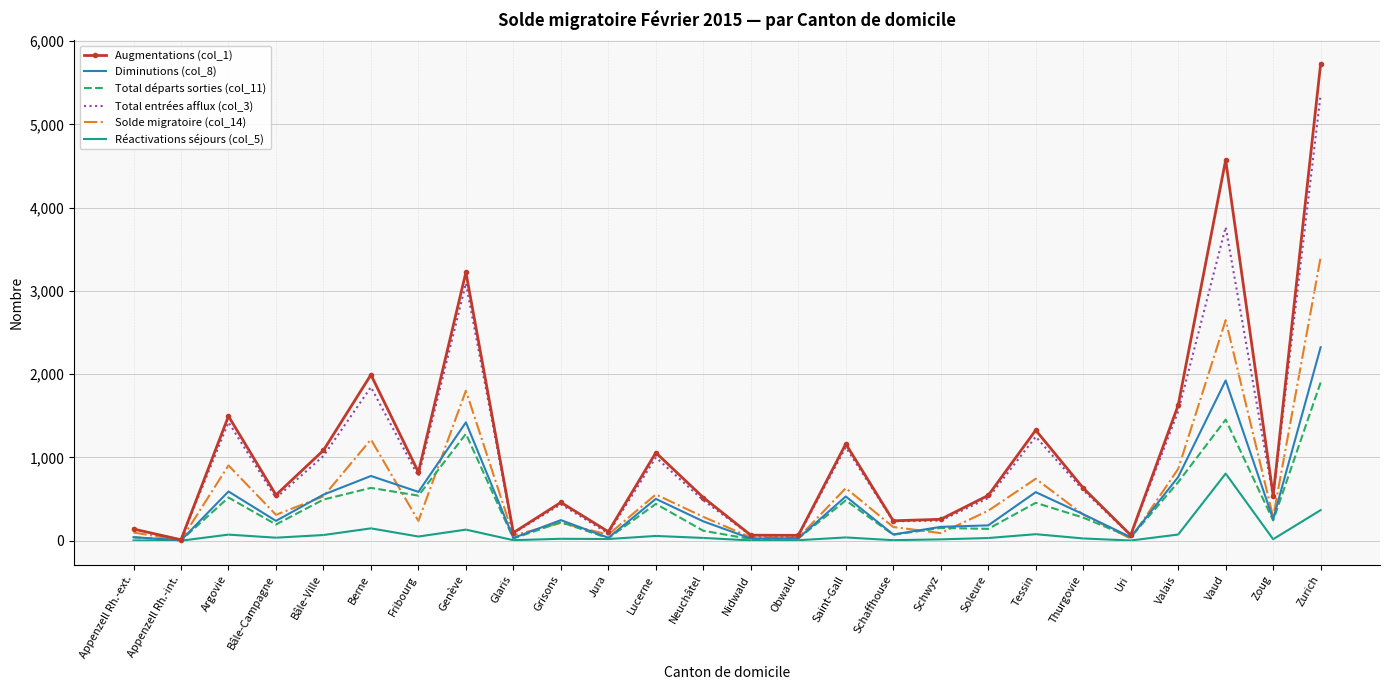

At which category is the sum across all series the highest?

Zurich